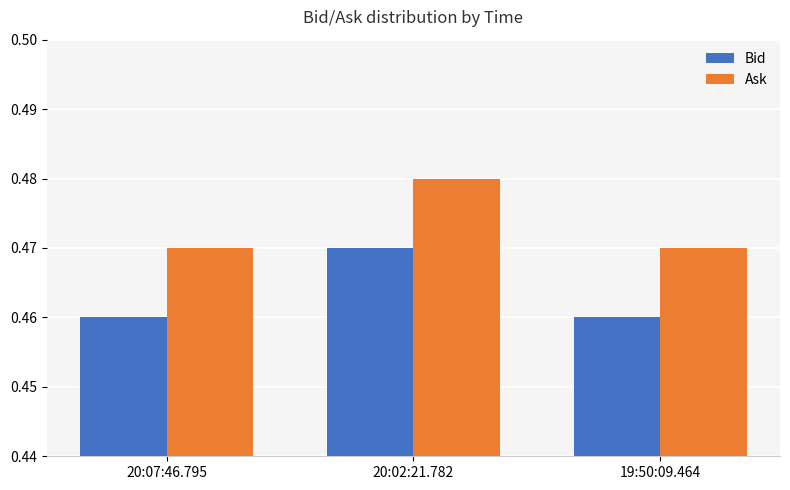

List the series in order of their peak value, highest first.

Ask, Bid